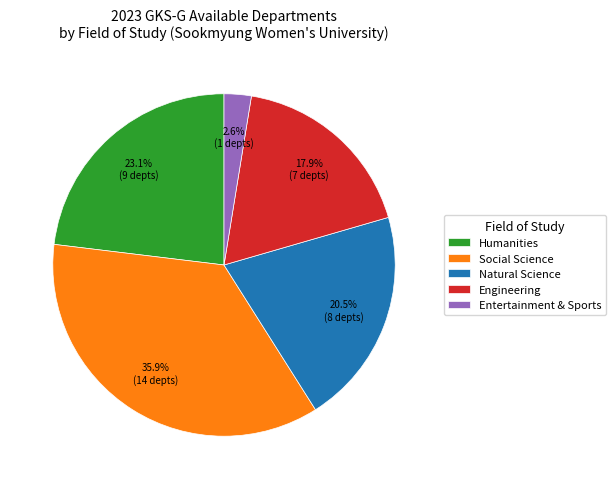

To the nearest percent, what is the difference between the largest and smallest slice percentages?

33%